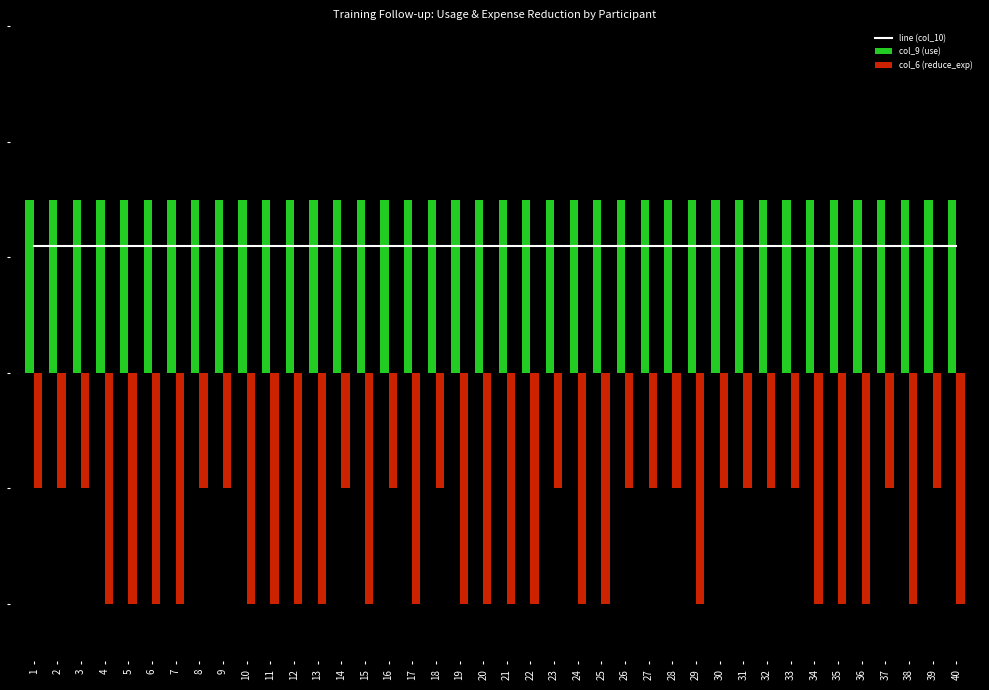

The value of col_6 (reduce_exp) at 3 is -2.0. True or false?

True